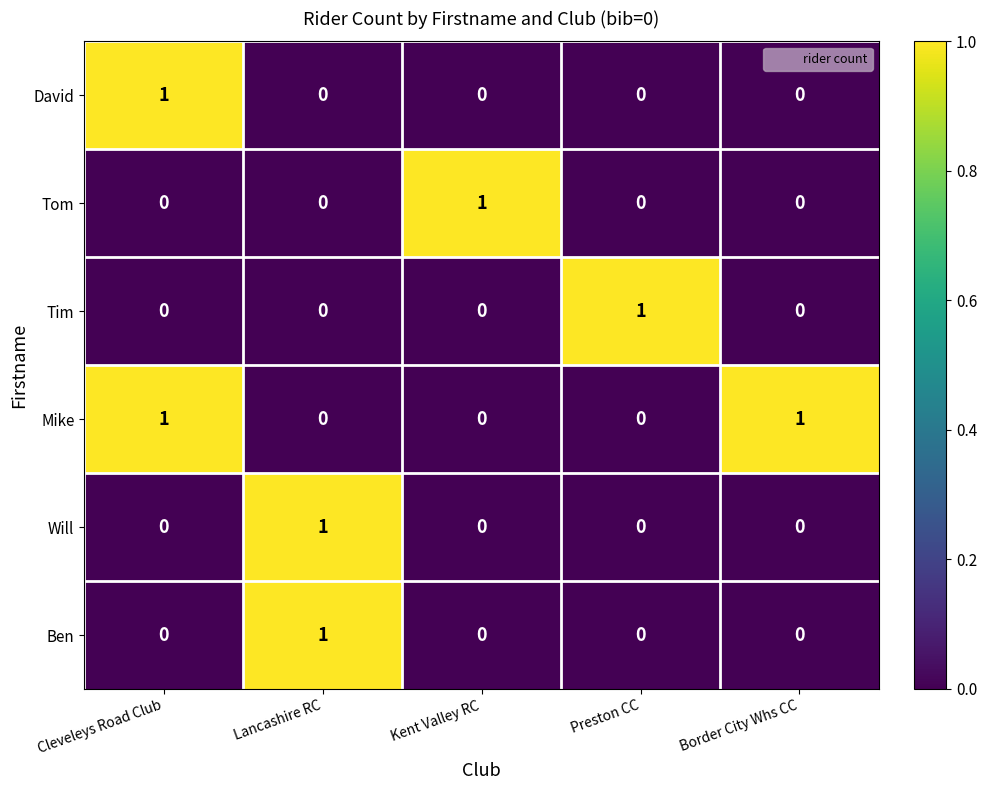

At how many categories does at least one series exceed 0?

5